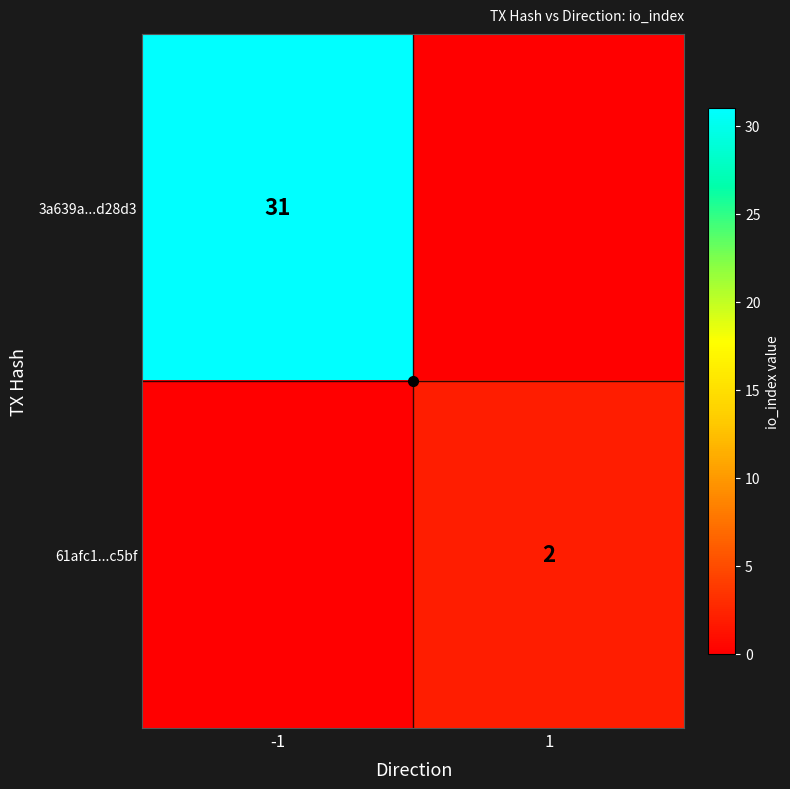

True or false: 3a639a...d28d3 has a value of 55 at -1.

False